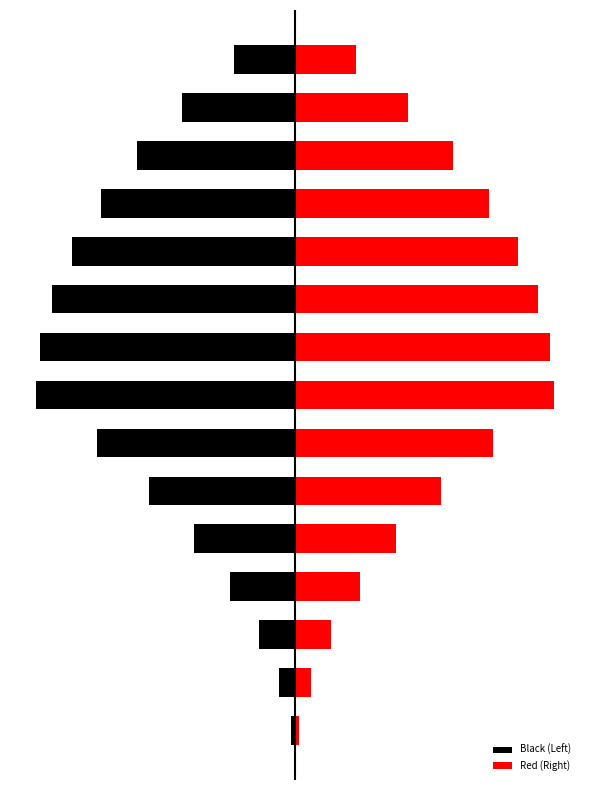

What are all the series names shown in the legend?

Black (Left), Red (Right)